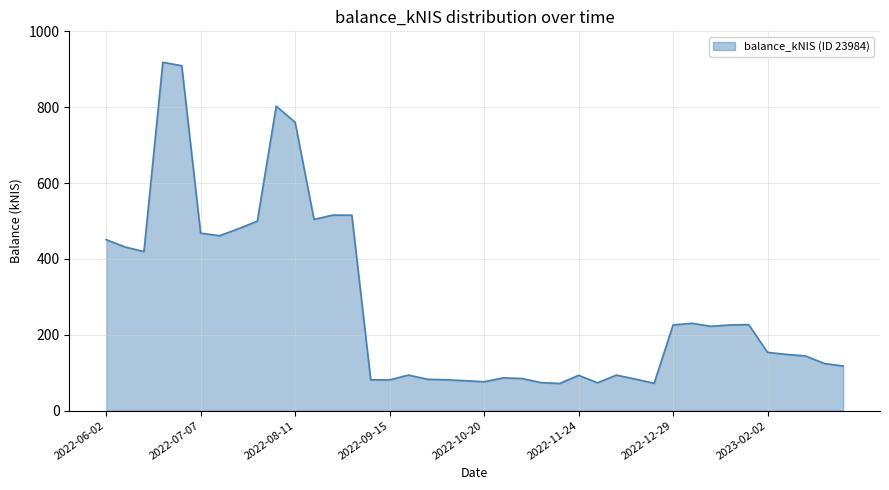

What is the smallest value displayed?

71.4